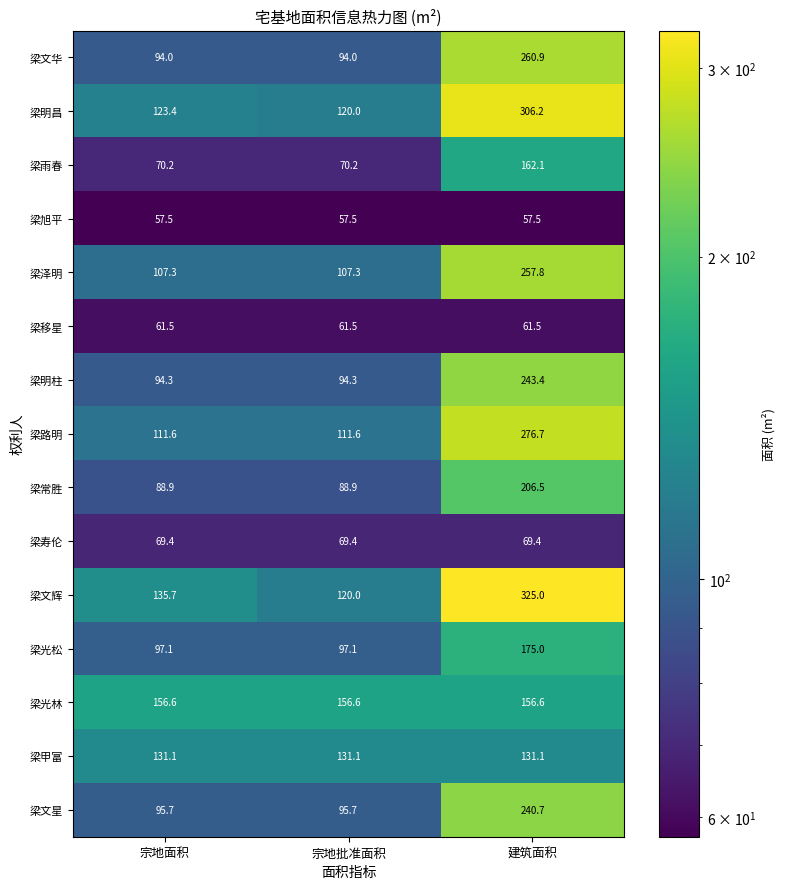

What is the highest value of the 梁明柱 series?

243.4